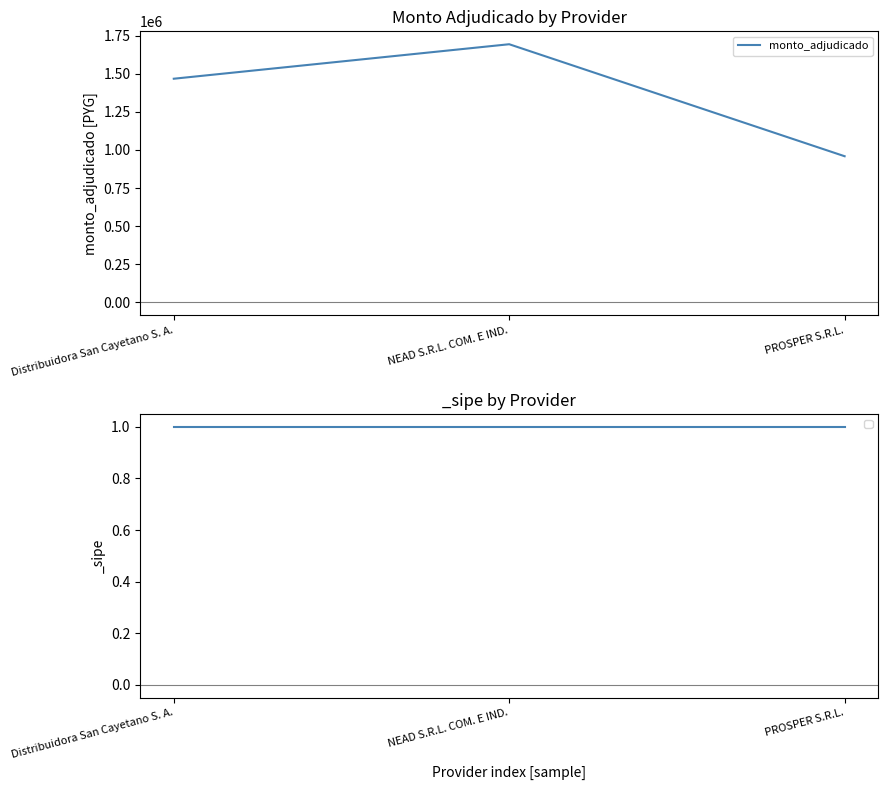

What is the greatest value displayed?

1694800